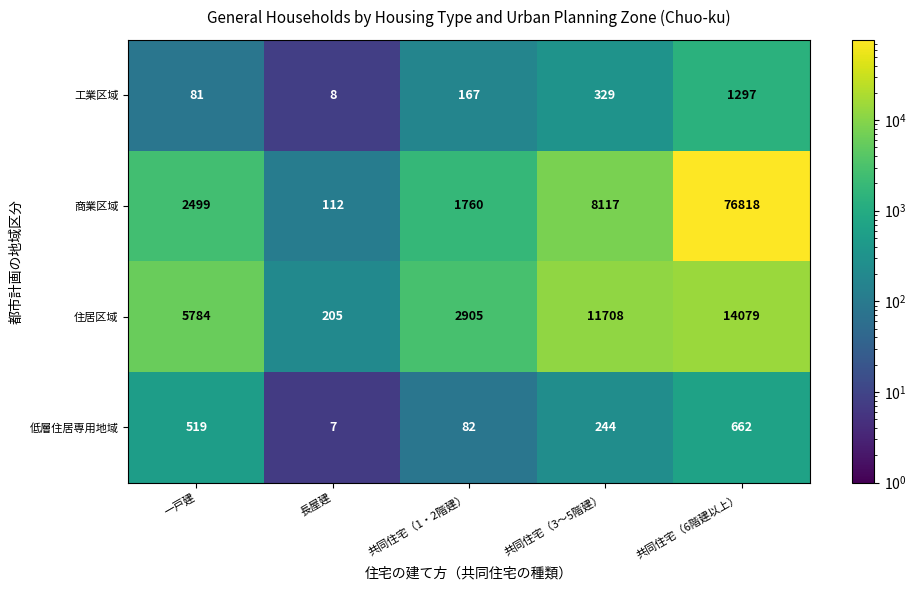

How many data points does each series have?

5